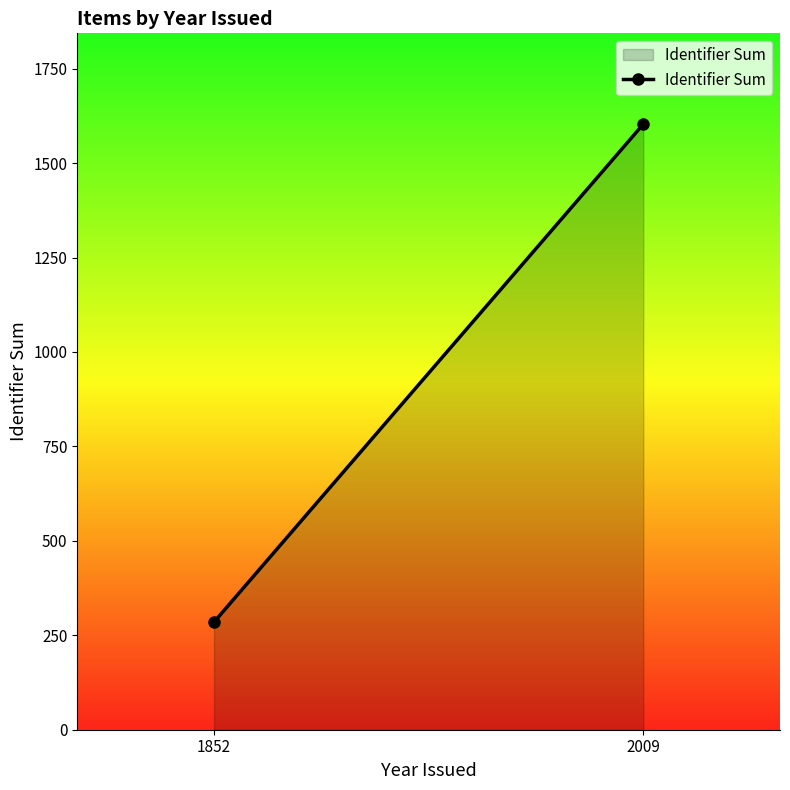

How many distinct data groups are displayed?

1